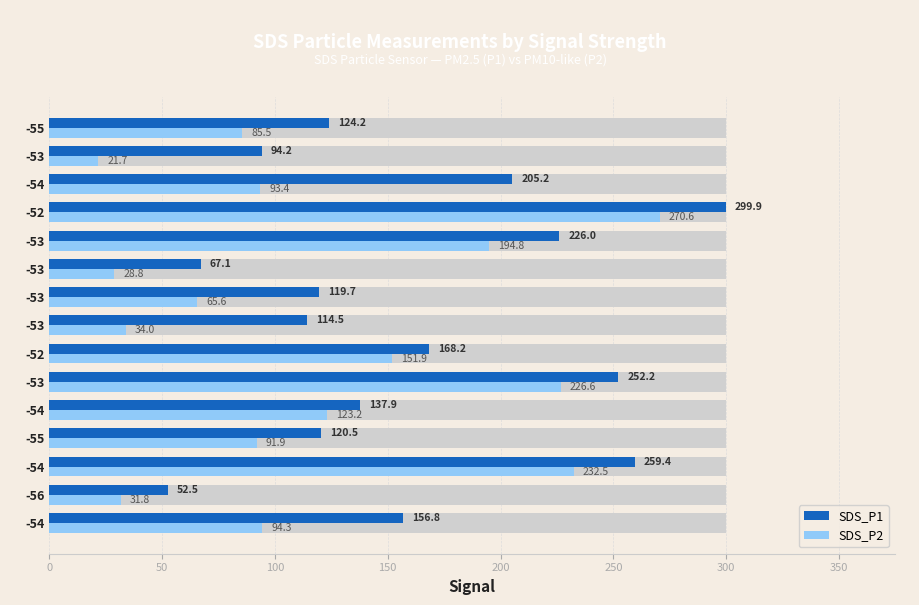

How many data points in SDS_P1 are above 137?

8